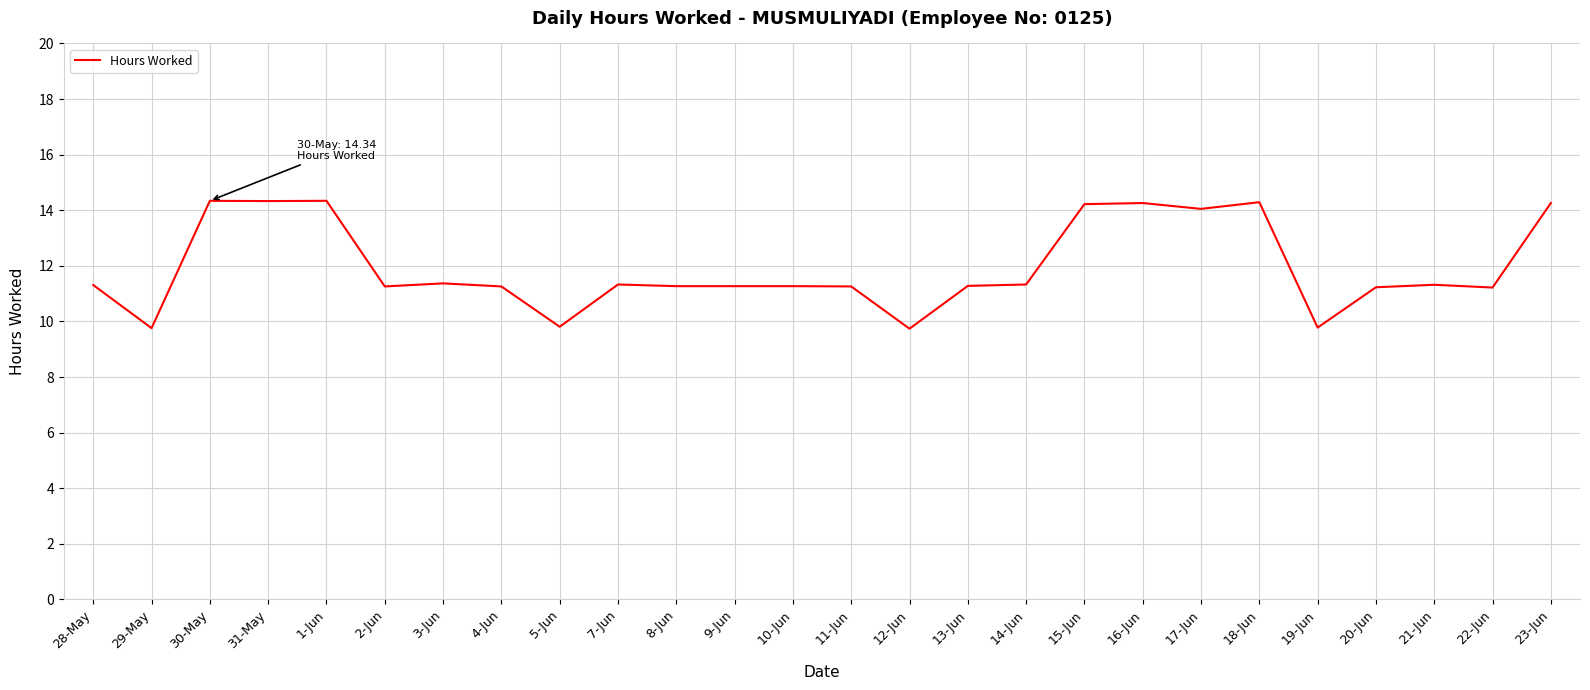

What position from the left is 30-May?

3